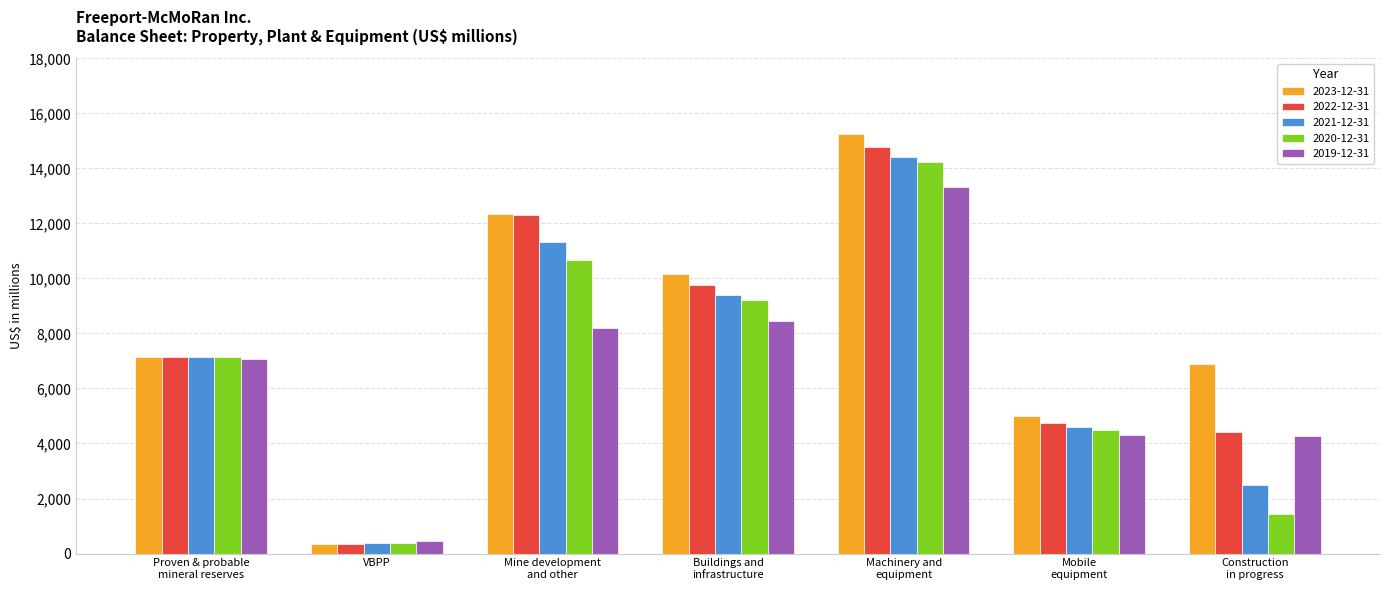

Which category has the lowest value across all series?

VBPP